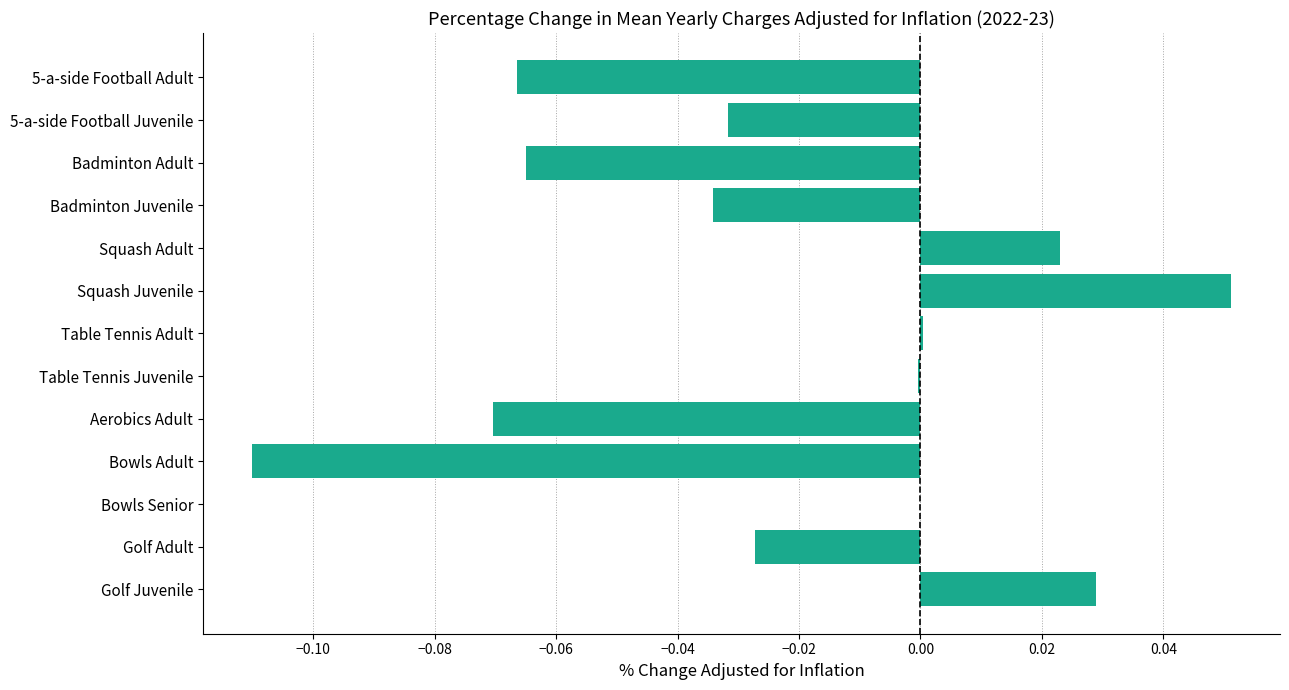

Which category has the highest value across all series?

Squash Juvenile